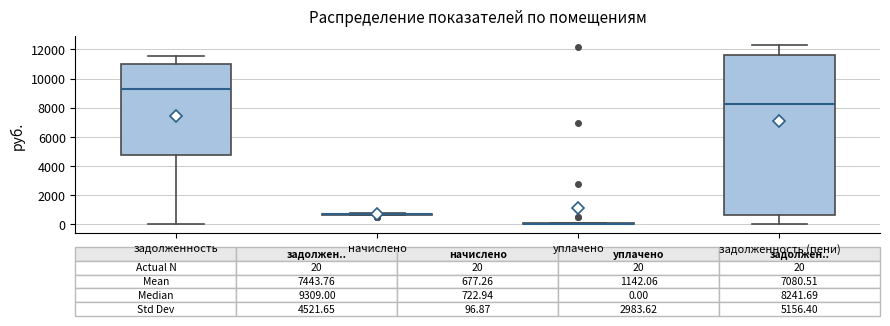

Comparing the boxes themselves (not the whiskers), which one is the tallest?

задолженность (пени)